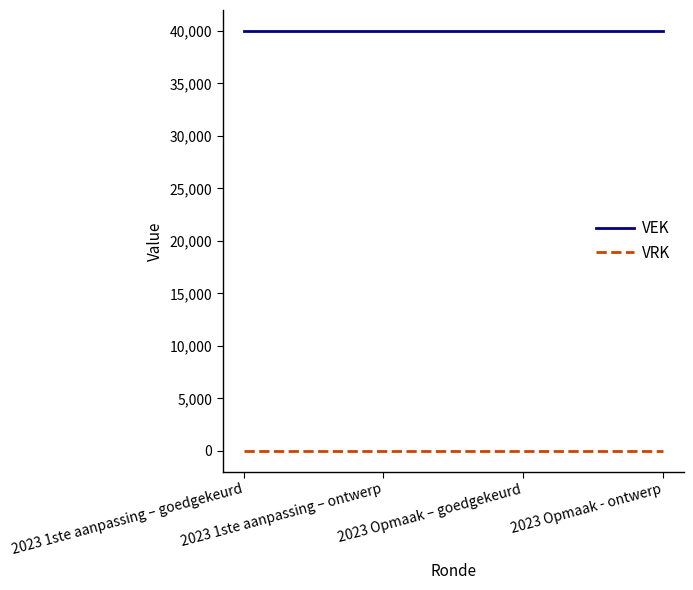

True or false: VEK and VRK cross at least once.

False